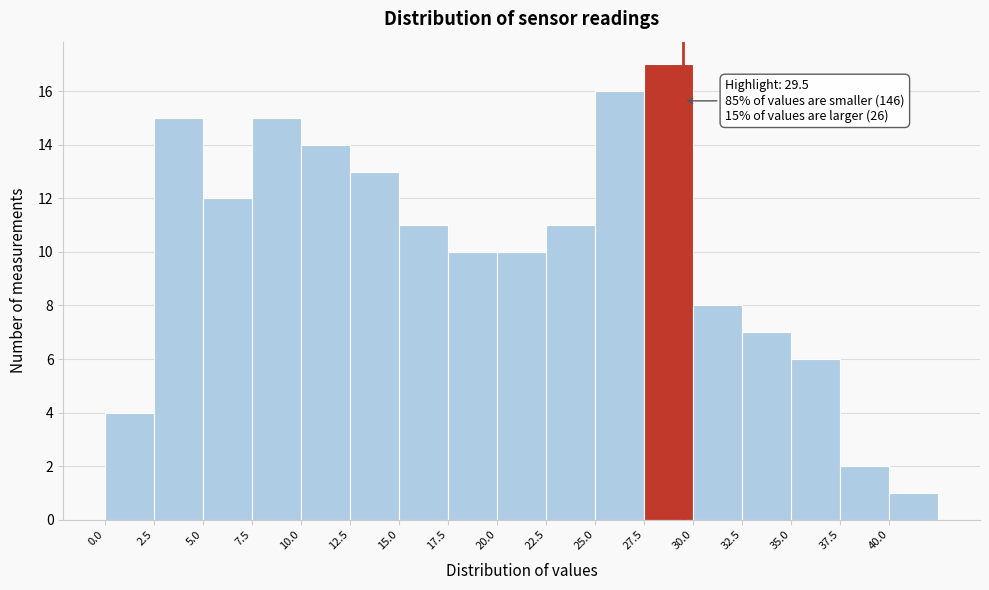

Over which range of the x-axis is the bar tallest?

27.5 to 30.0